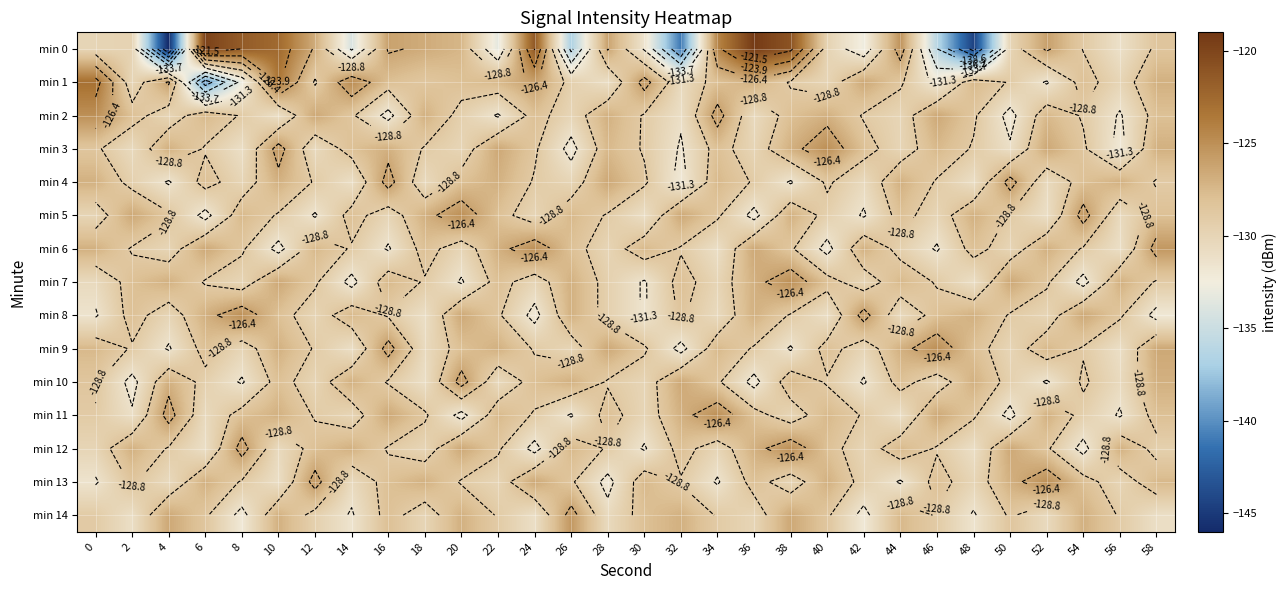

What is the sum of the min 7 values at 4 and 26?

-254.0